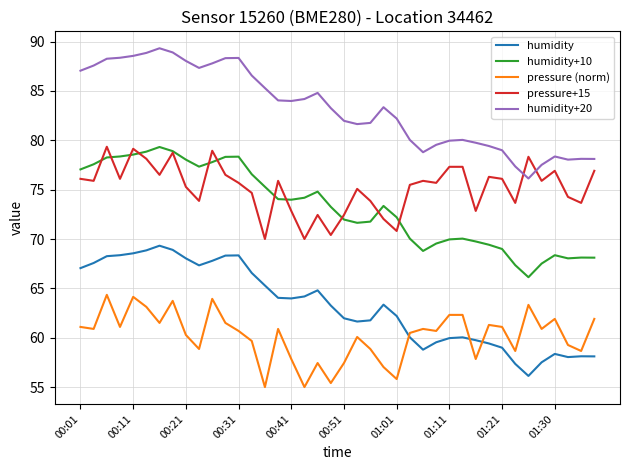

Which series has the largest total across all categories?

humidity+20